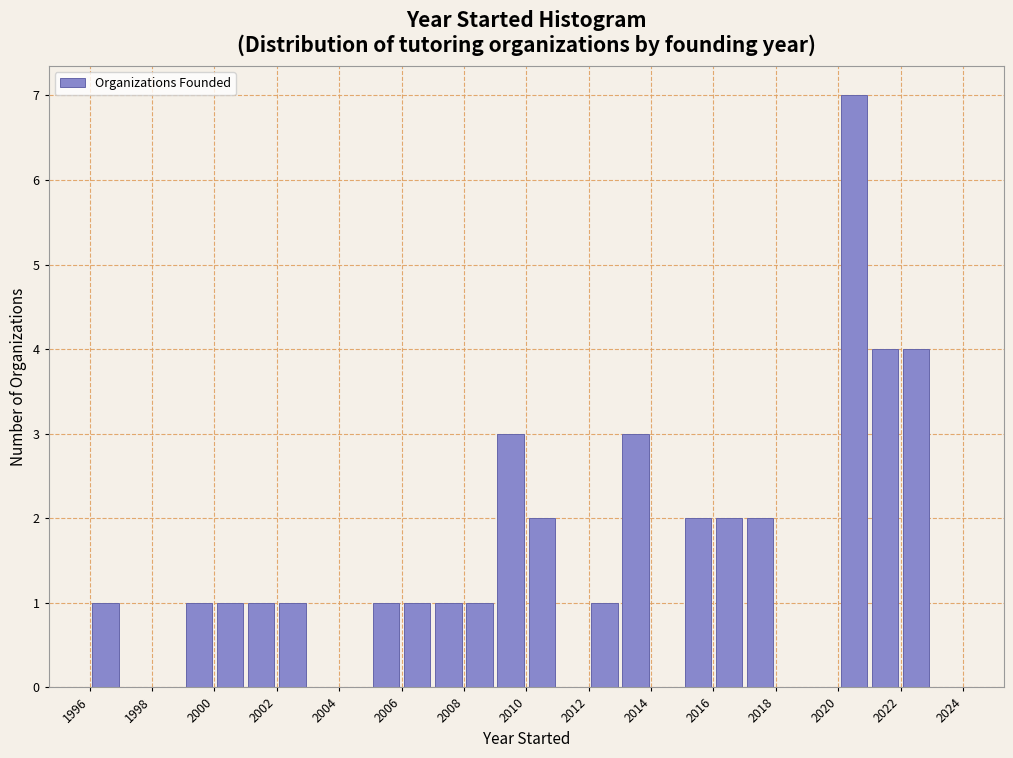

Over which range of the x-axis is the bar tallest?

2020 to 2021